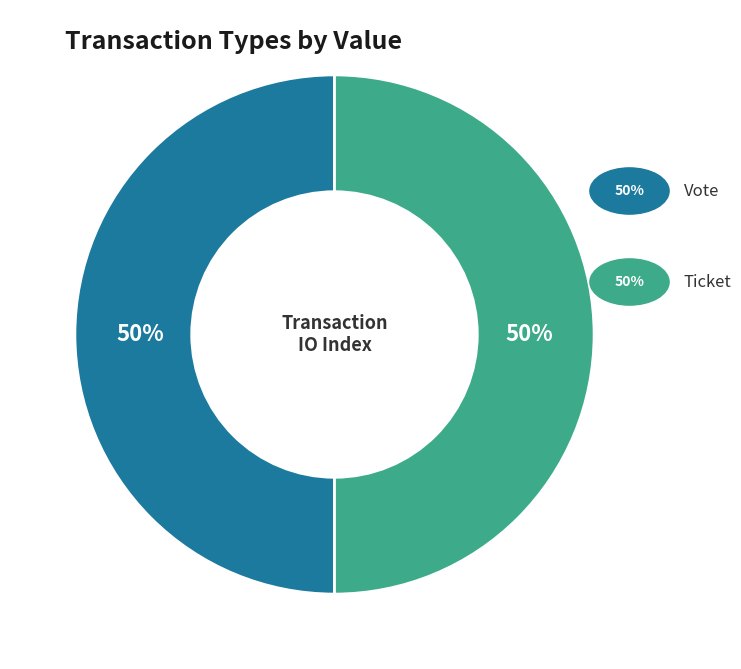

To the nearest percent, what is the average slice percentage?

50%